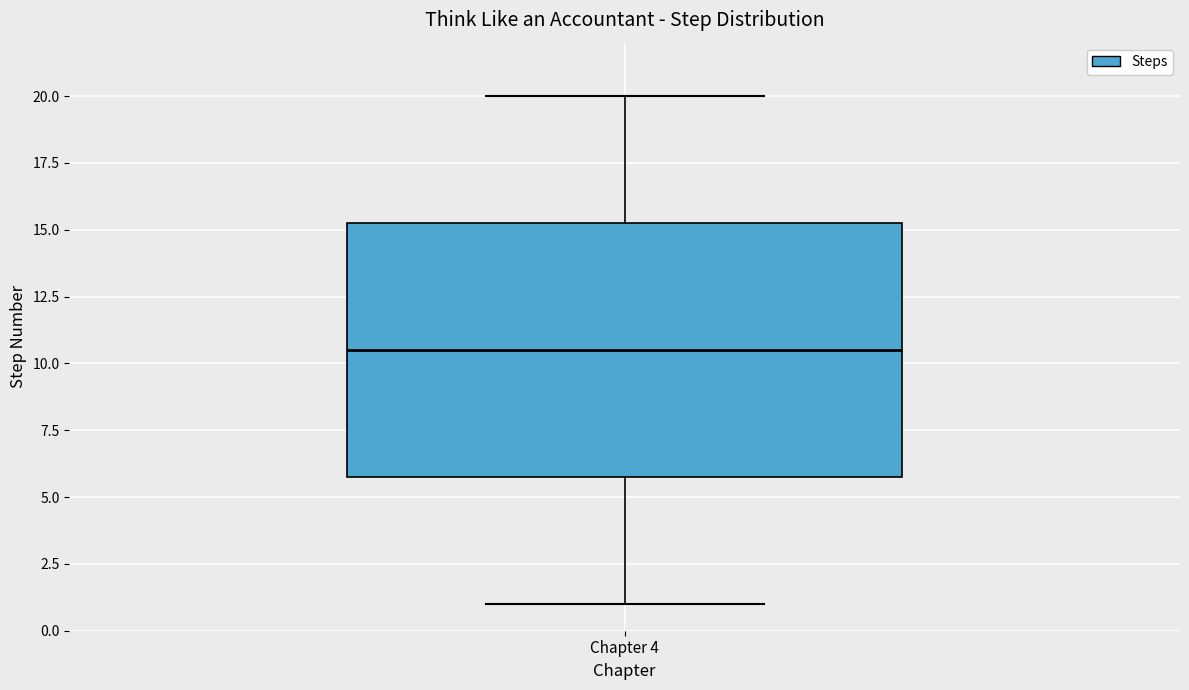

Read this box plot against the y-axis: the position of the median line, the range covered by the box, and the ends of both whiskers. The values are not printed on the chart, so give them approximately, as read against the axis.

median 10.5, box 6.0 to 15.5, whiskers 1.0 to 20.0